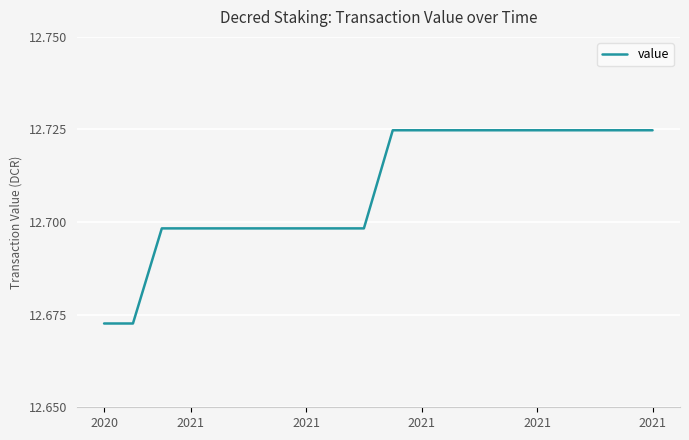

Is this an area chart (filled region under the line)?

No